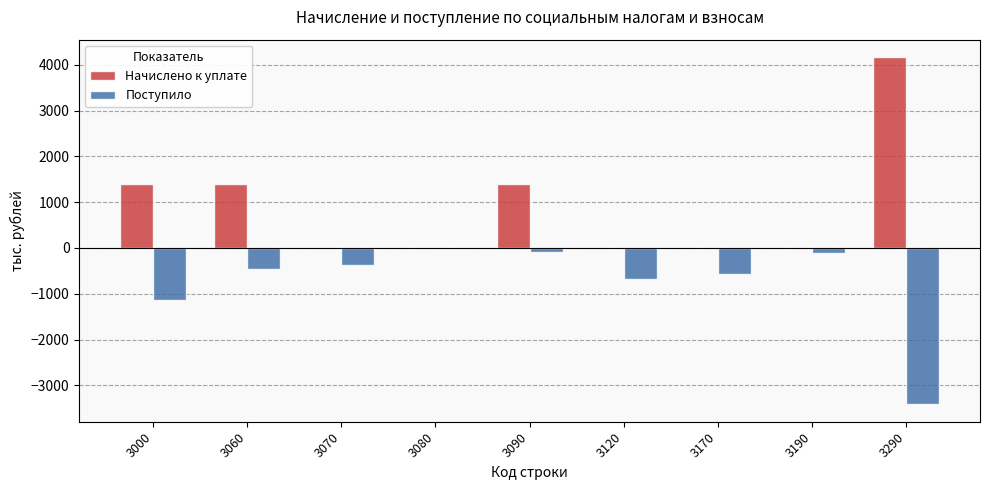

What value does the Поступило series have at 3000?

-1139